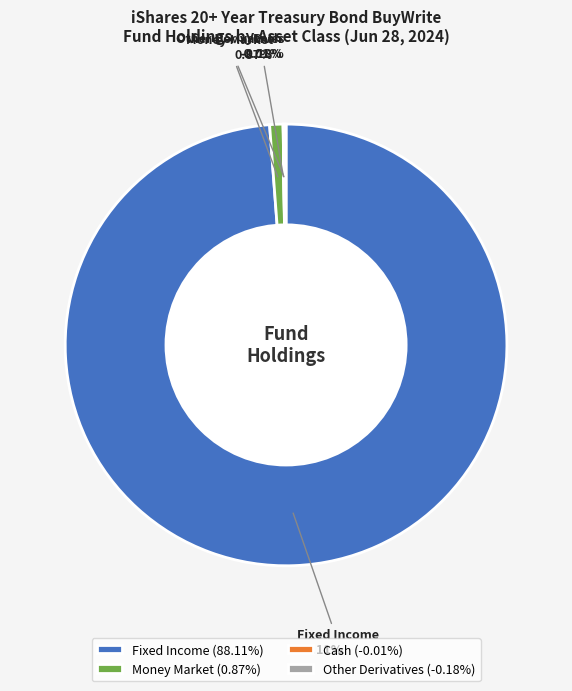

Is it true that Fixed Income is 89% of the pie?

False